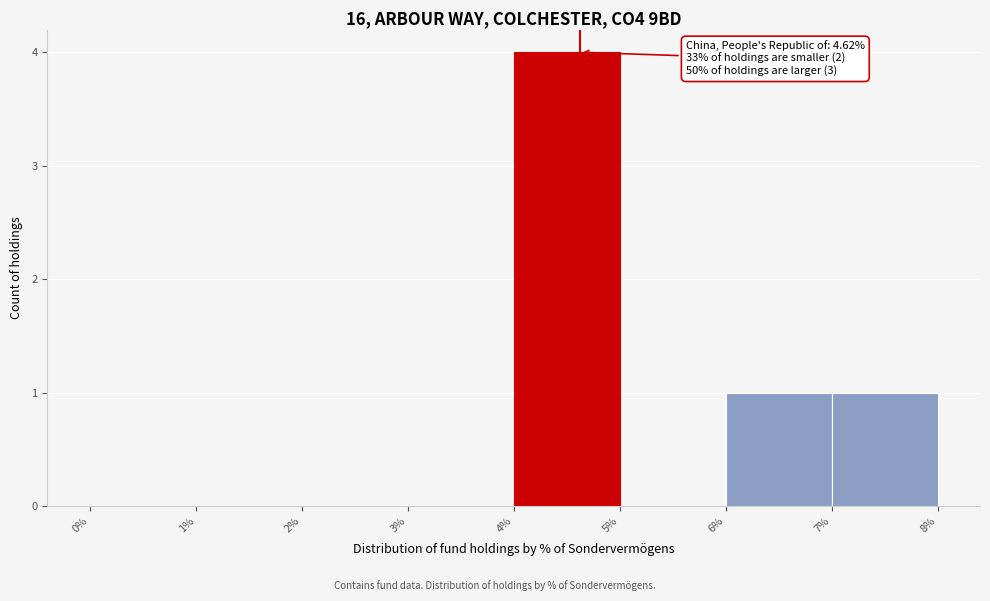

Which range on the x-axis has the tallest bar?

4% to 5%